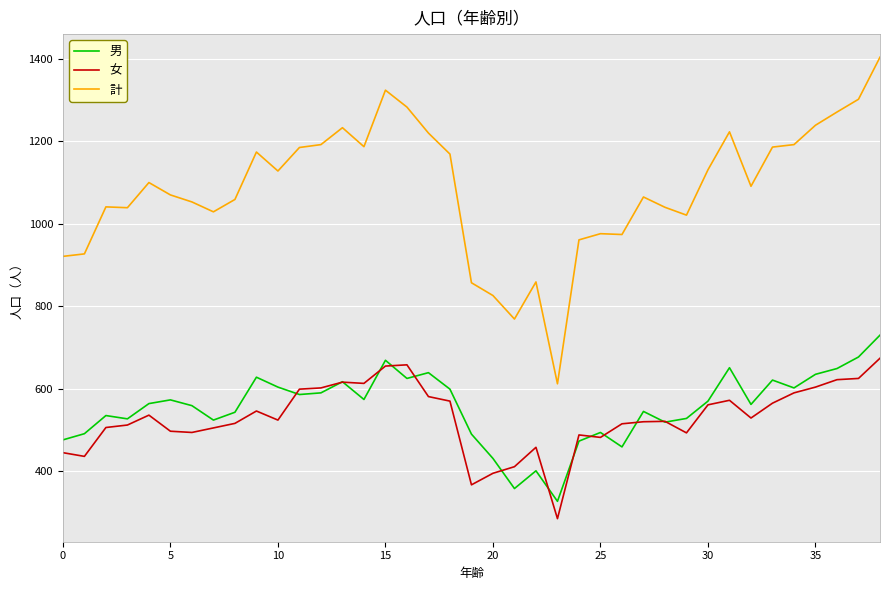

True or false: 計 and 男 intersect in this chart.

False